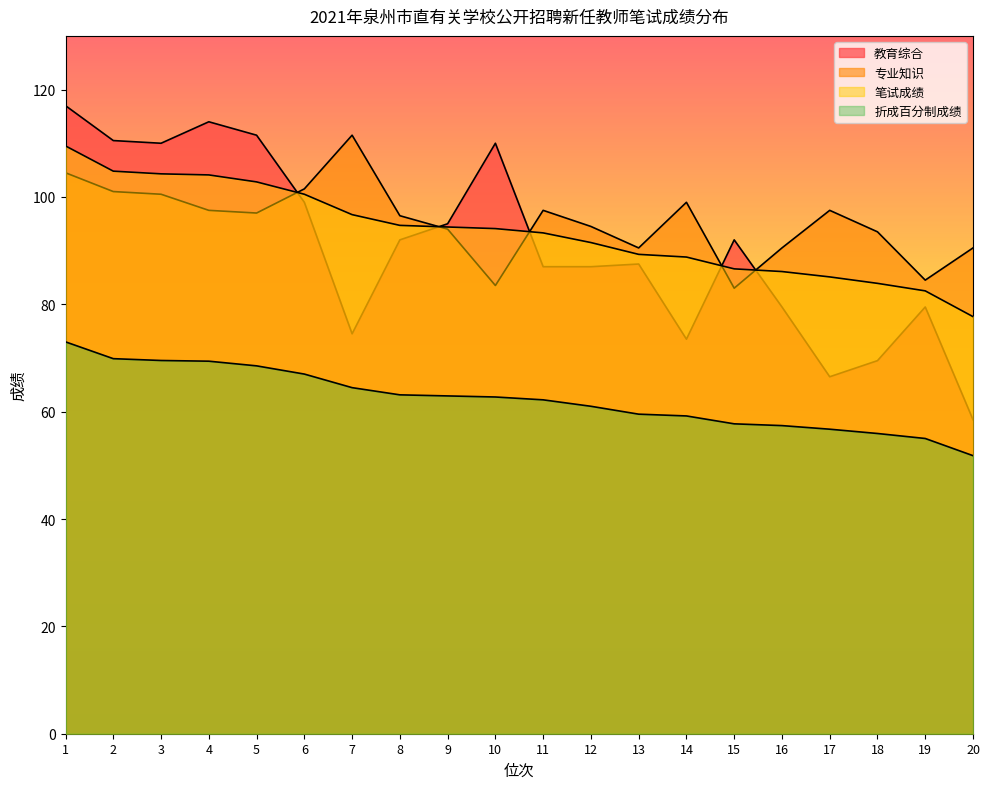

Where is 折成百分制成绩 nearest to the value 62?

11